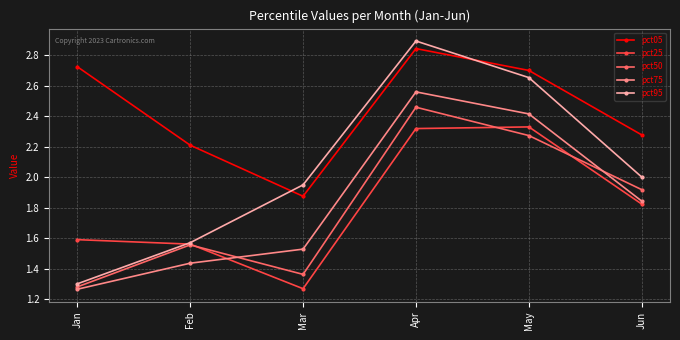

Which series ends up on top after the final intersection of pct50 and pct25?

pct50